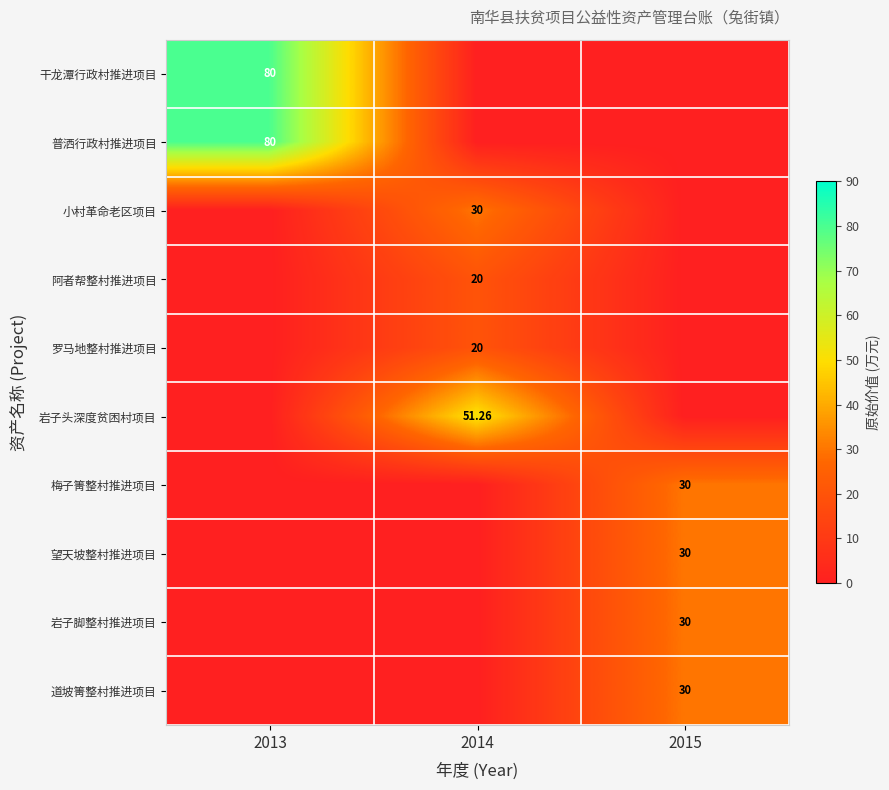

The 干龙潭行政村推进项目 series shows -42.4 at 2015. True or false?

False